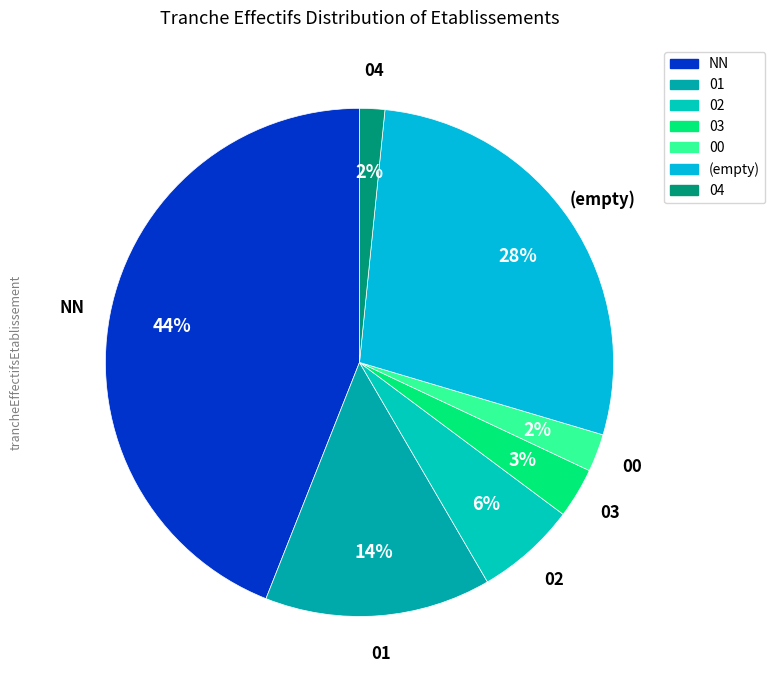

Does any single category account for the majority?

No